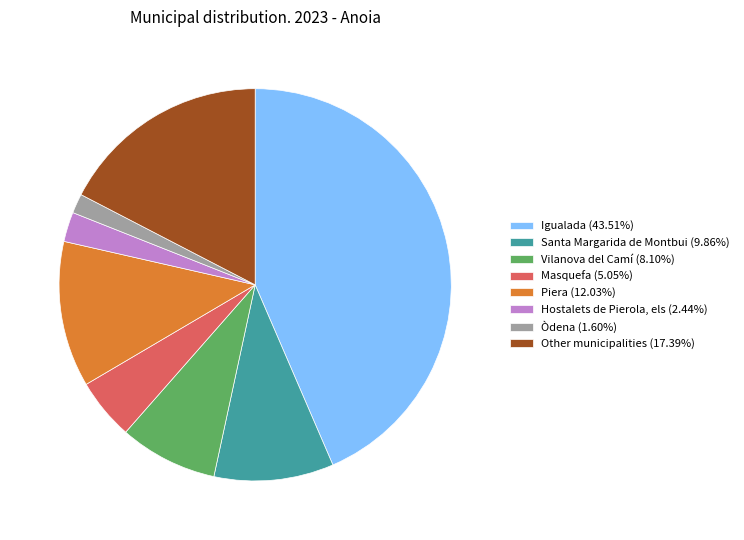

What is the ratio of the value at Other municipalities to the value at Hostalets de Pierola, els?

7.1